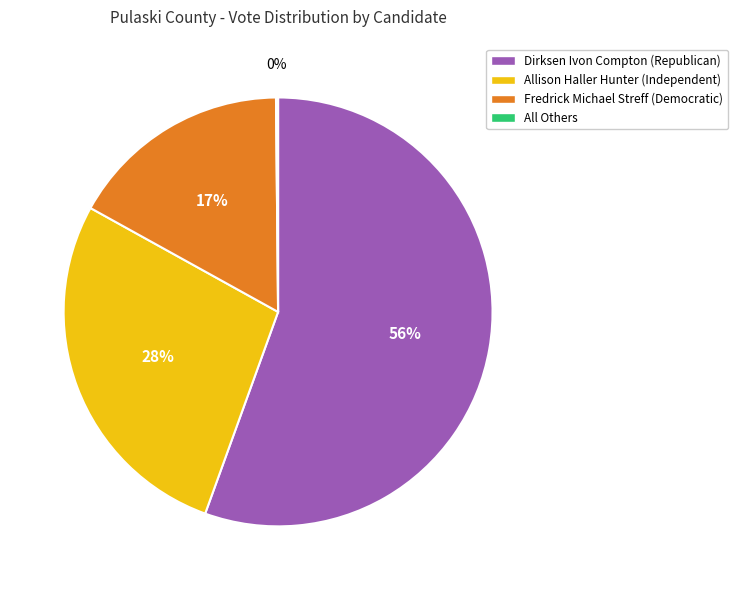

True or false: Allison Haller Hunter (Independent) accounts for 20% of the total.

False